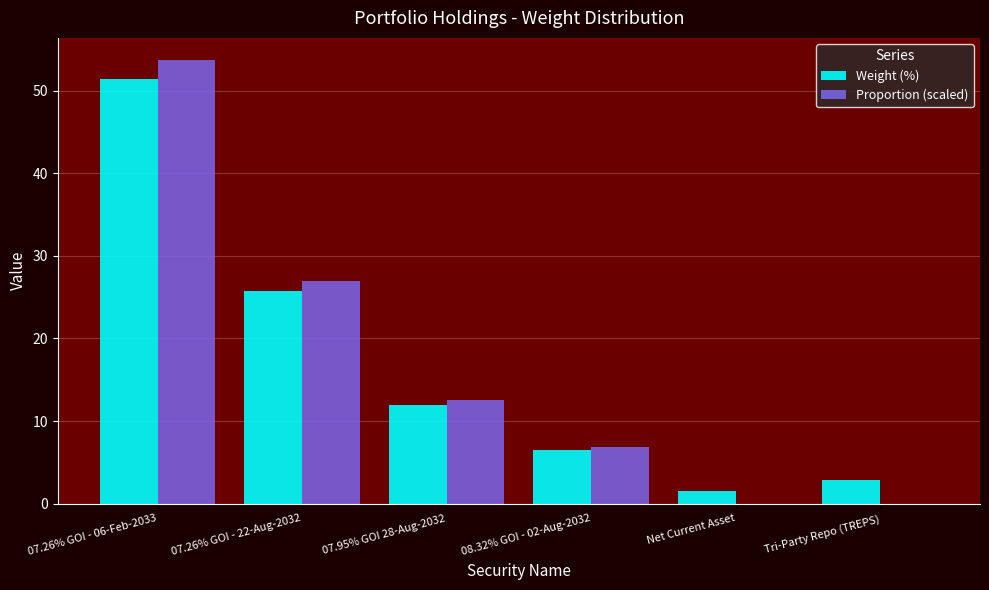

At which label does Weight (%) first exceed 11?

07.26% GOI - 06-Feb-2033